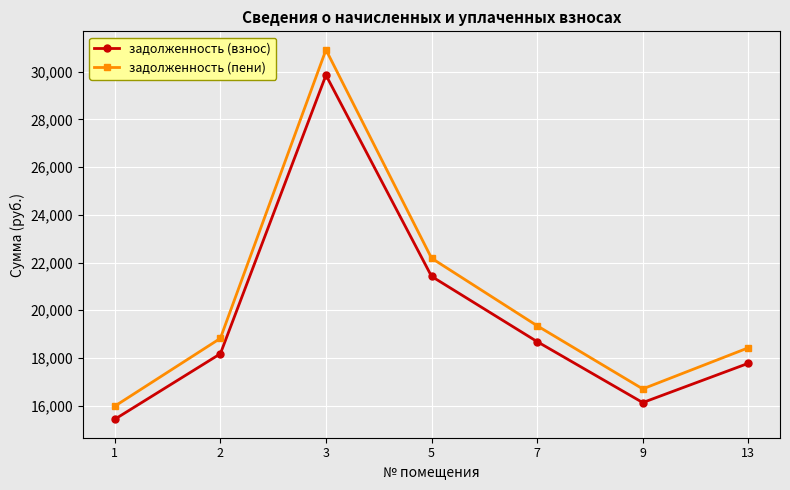

At which label is задолженность (взнос) closest to 22644?

5